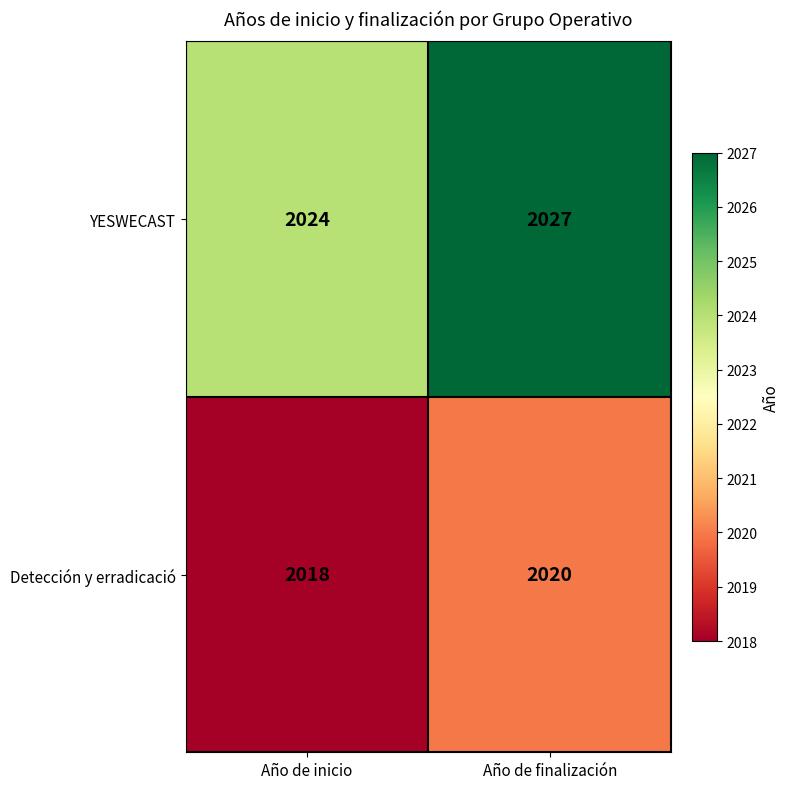

The value of Detección y erradicació at Año de inicio is 2018. True or false?

True